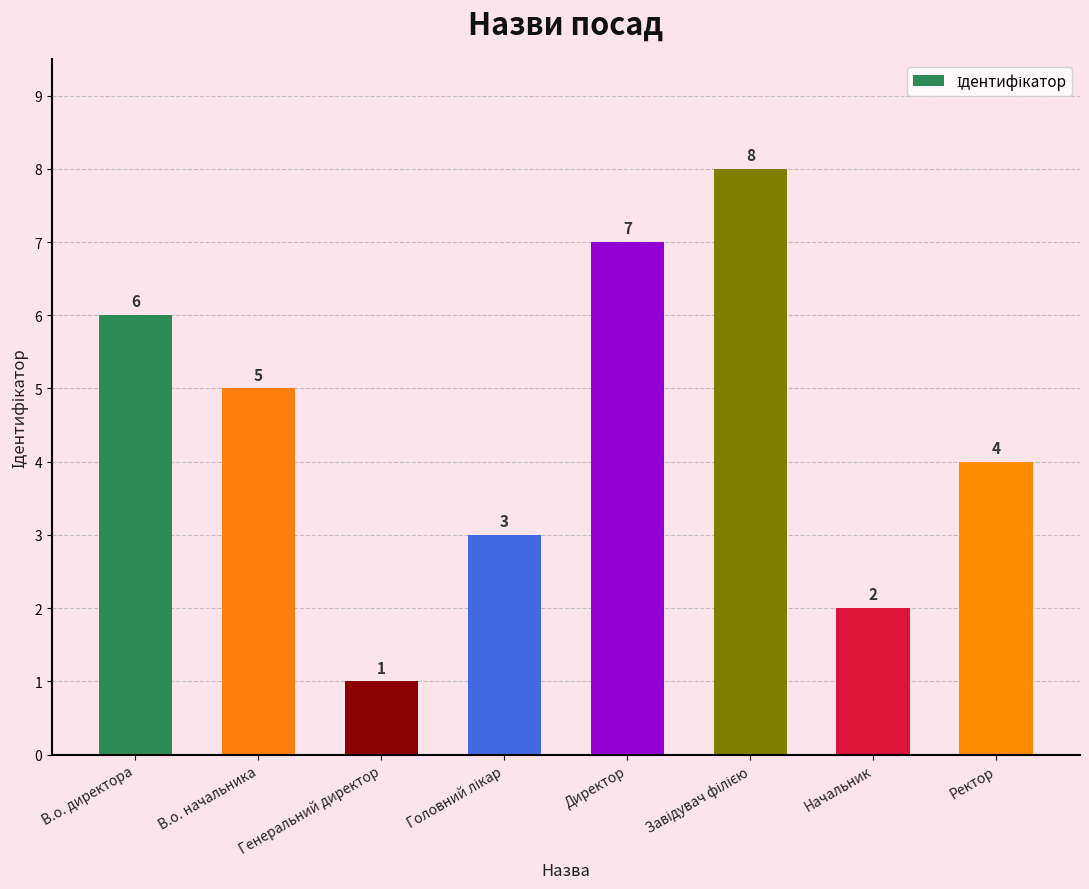

What is the greatest value displayed?

8